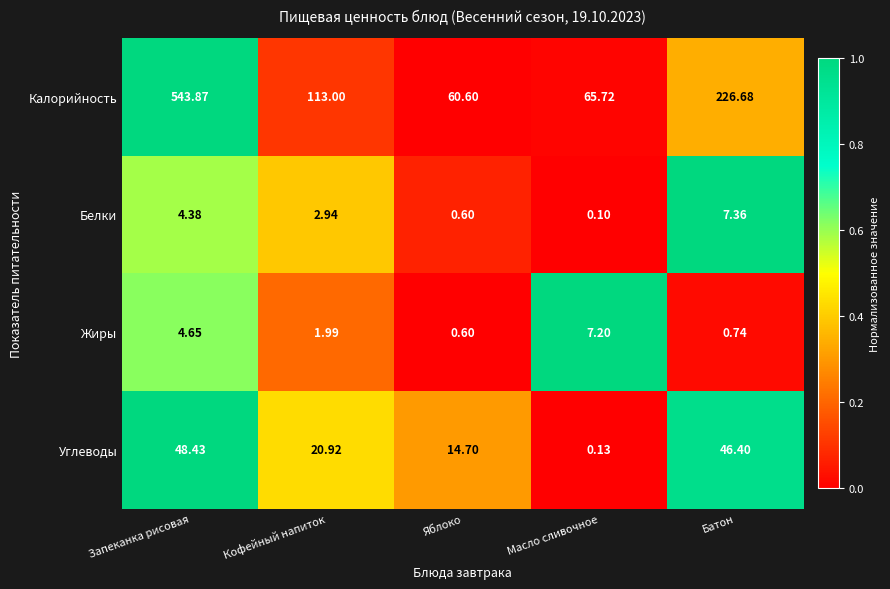

Which category has the highest value across all series?

Запеканка рисовая